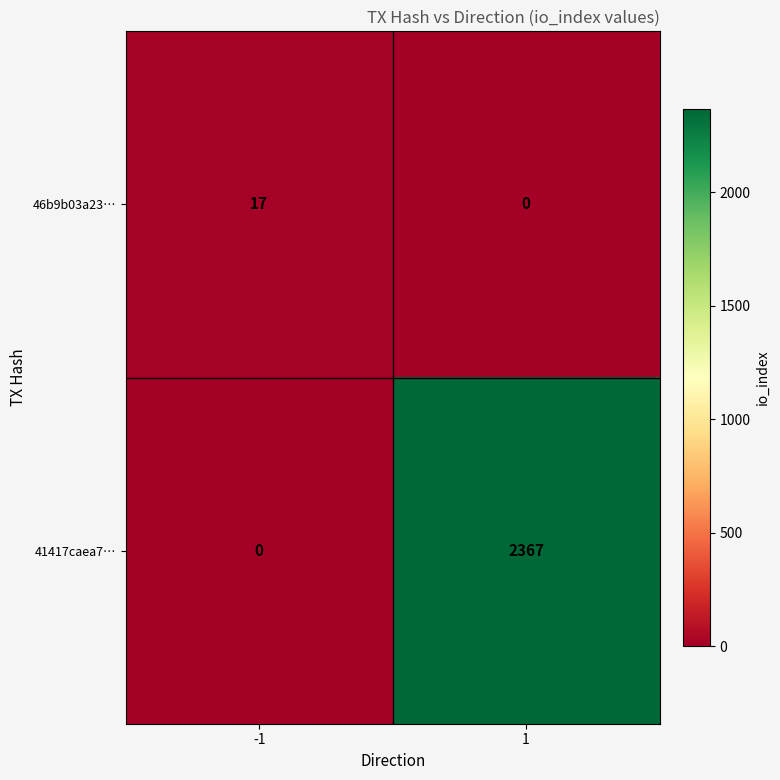

What is the maximum value shown in the chart?

2367